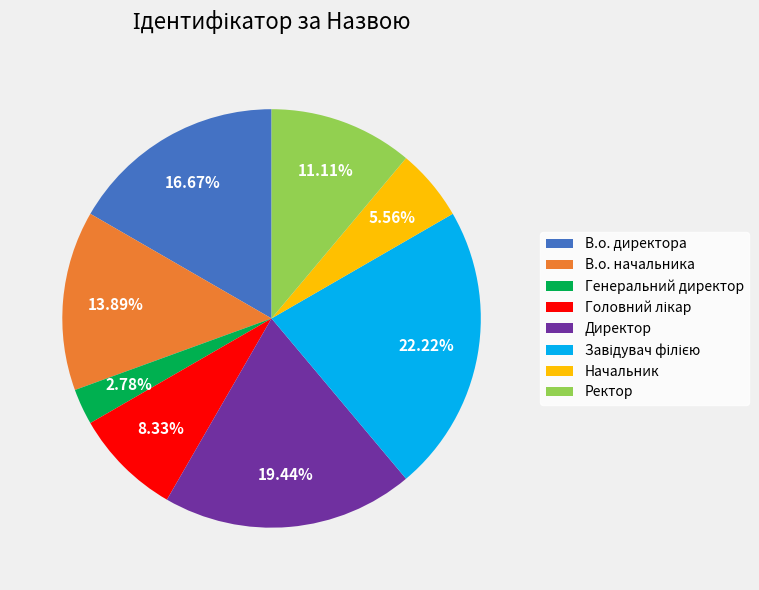

Which slice is the smallest?

Генеральний директор